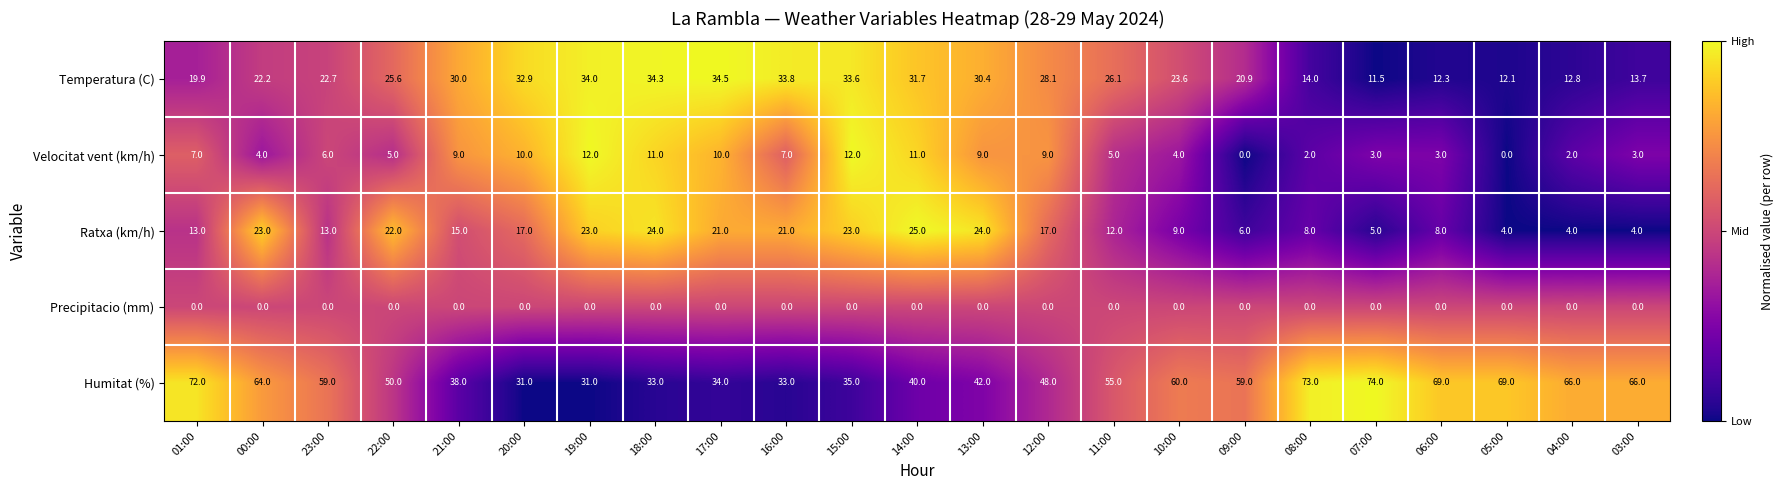

Count the number of categories in the chart.

23